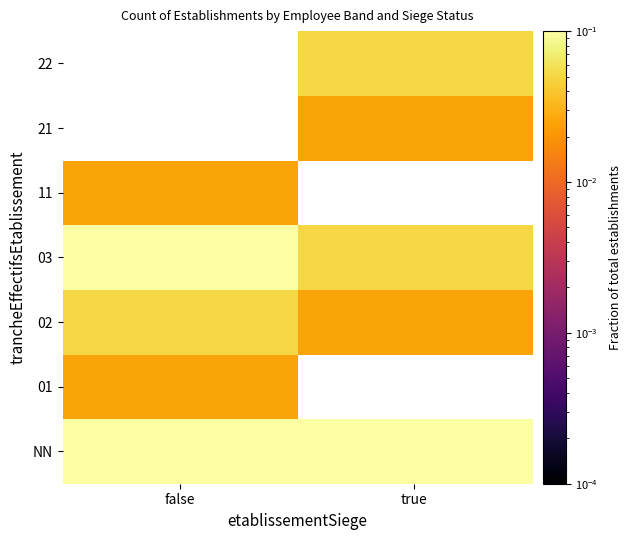

What is the difference between the 03 values at false and true?

0.1